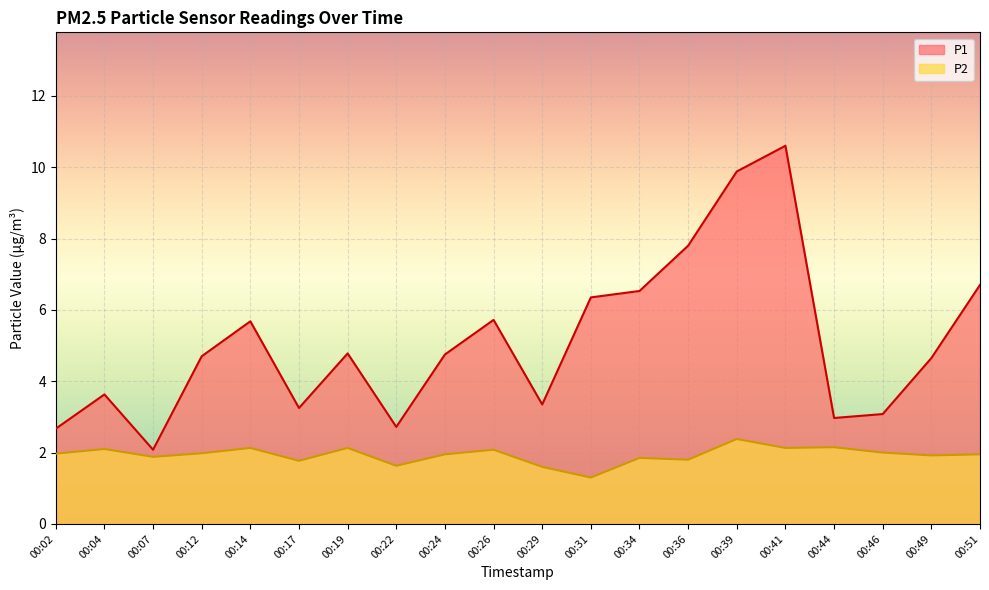

True or false: P1 and P2 cross at least once.

False